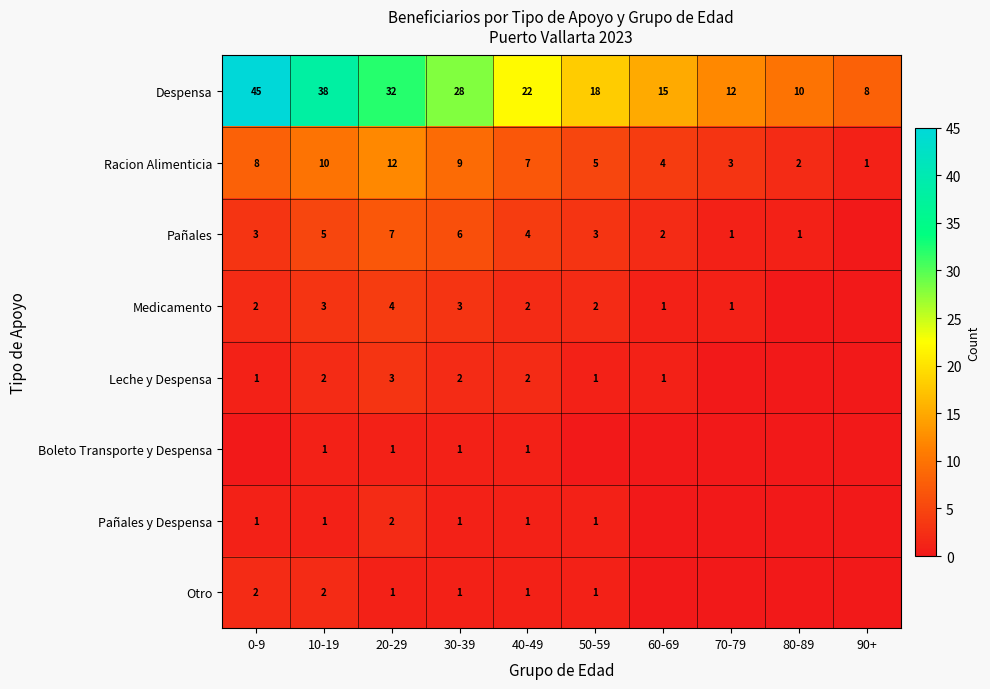

What is the sum of the Despensa values at 90+ and 60-69?

23